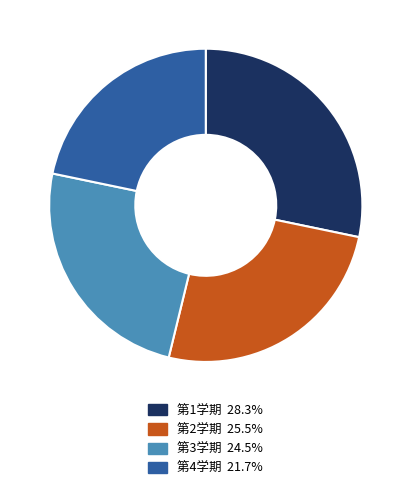

Rank the categories by value from lowest to highest.

第4学期, 第3学期, 第2学期, 第1学期